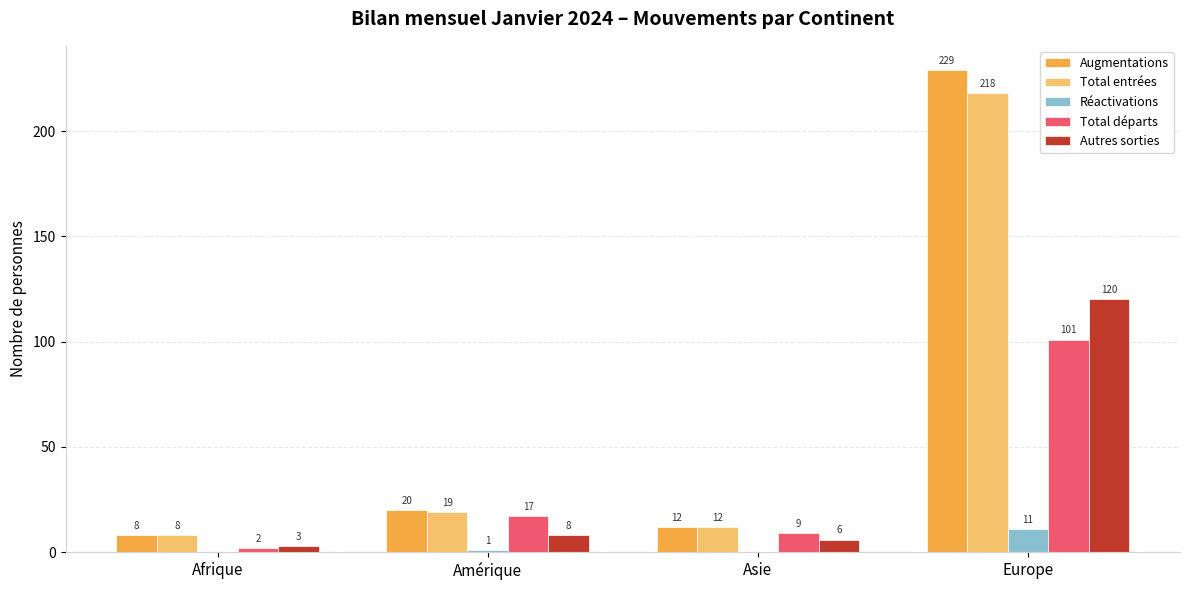

Which label corresponds to the largest value in the chart?

Europe